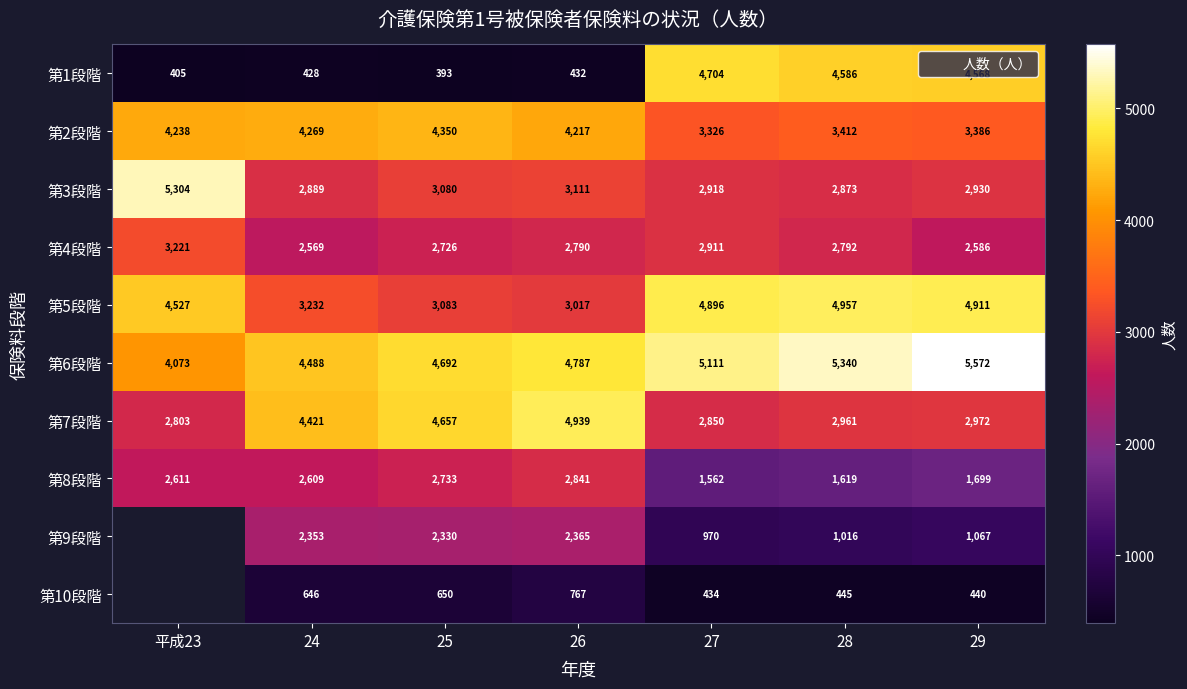

How many values in the 第7段階 series are below 2972?

3